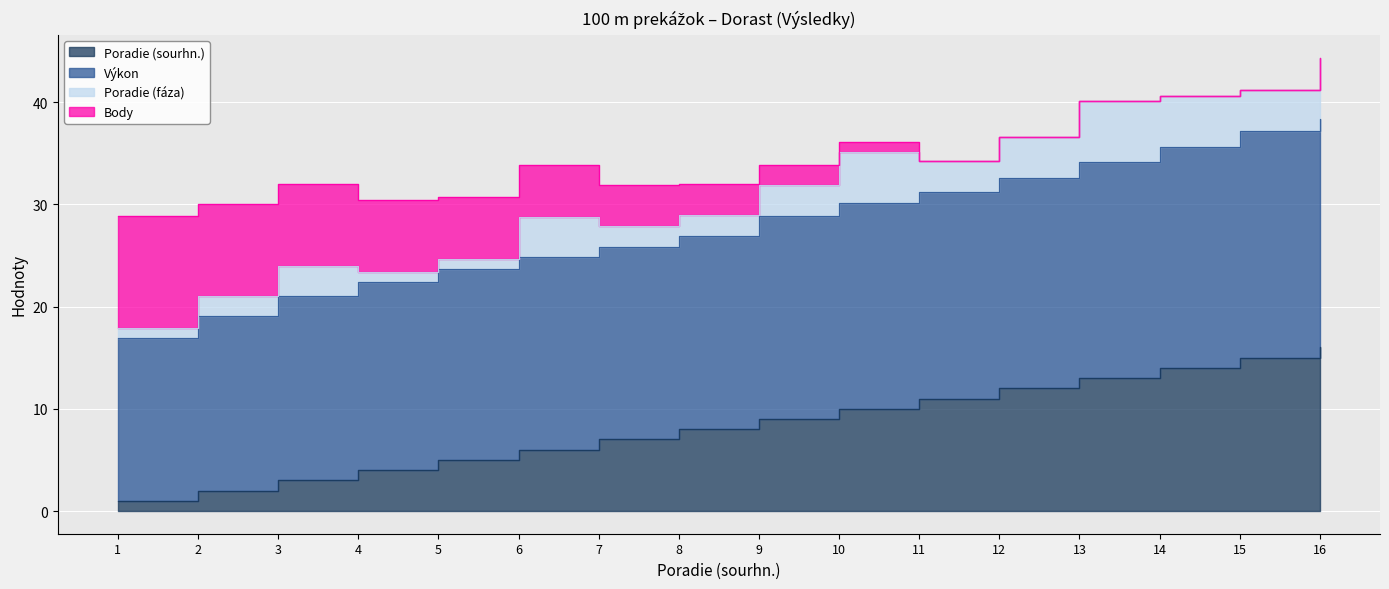

At which category does the chart reach its peak across all series?

16